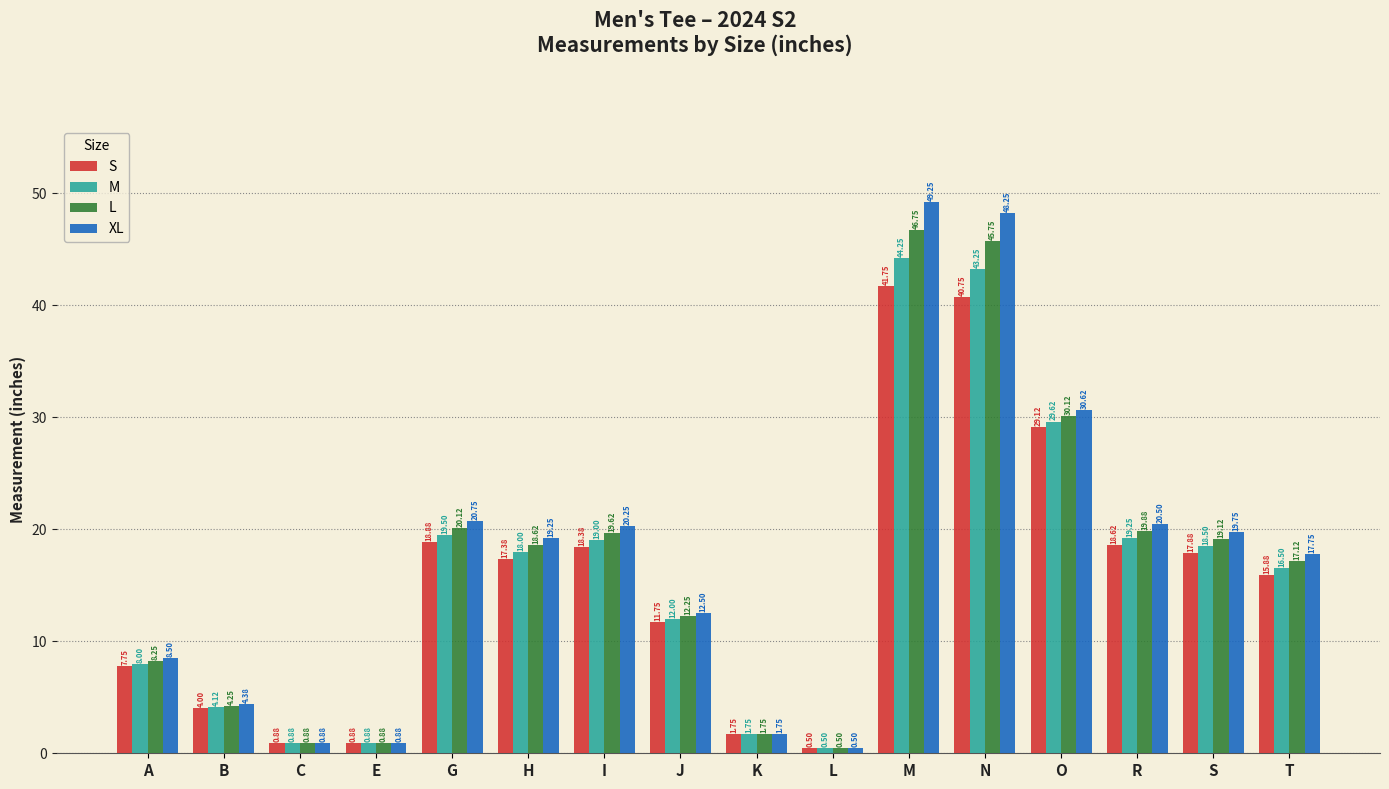

Which series has the largest total across all categories?

XL